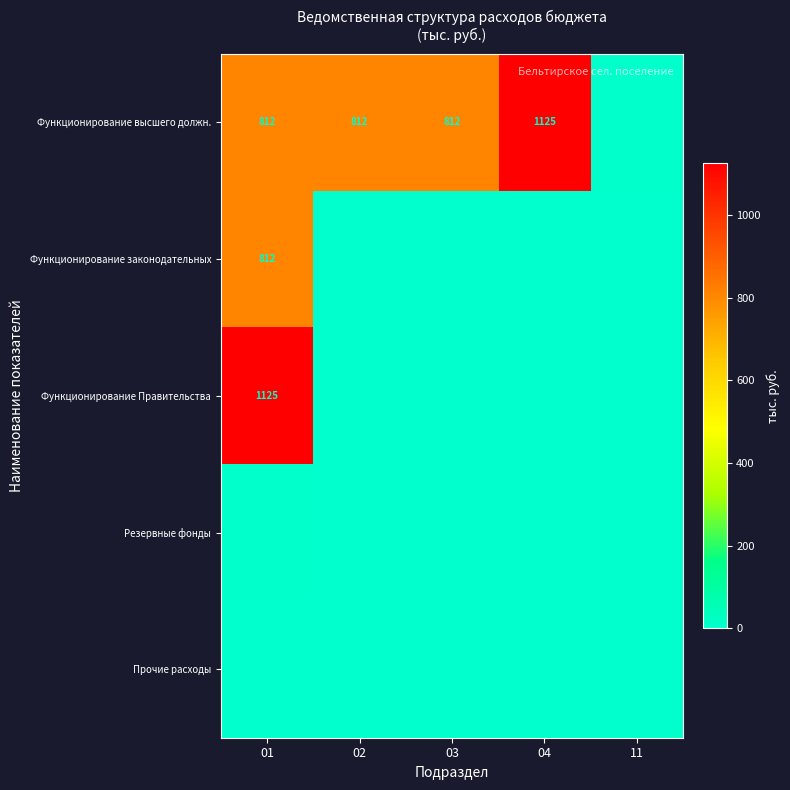

What is the difference between the maximum and minimum values in the Функционирование высшего должн. series?

1120